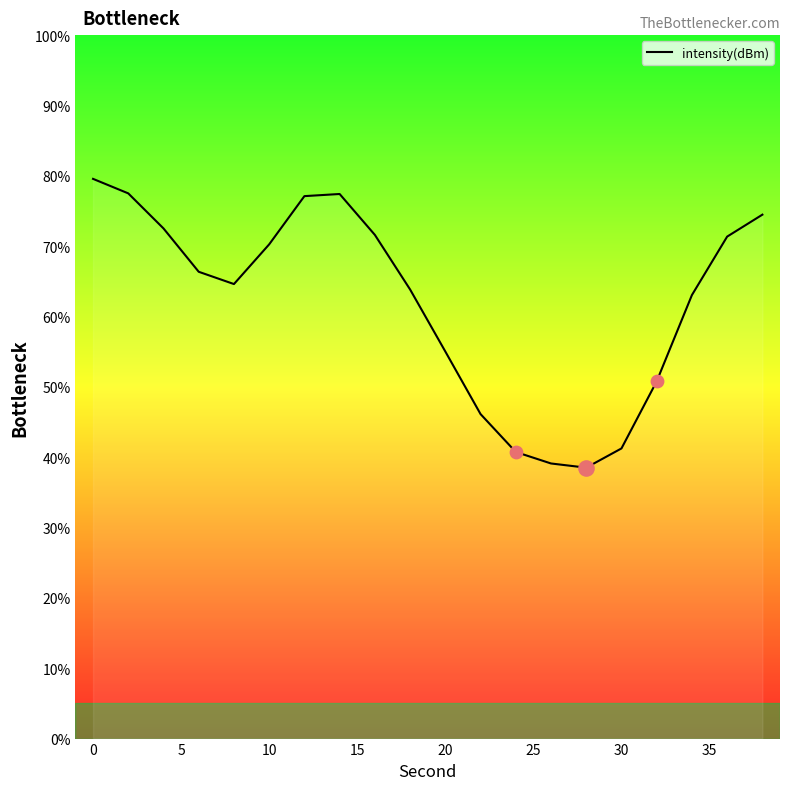

The value of intensity(dBm) at 0 is 79.6. True or false?

True